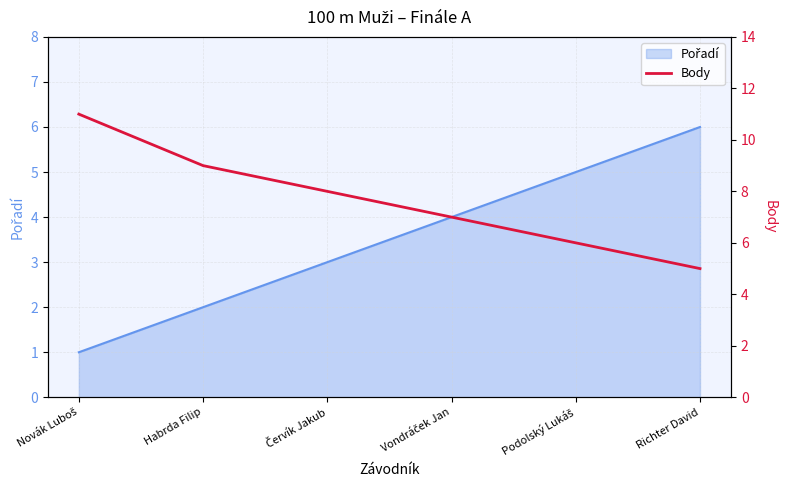

What is the greatest value displayed?

11